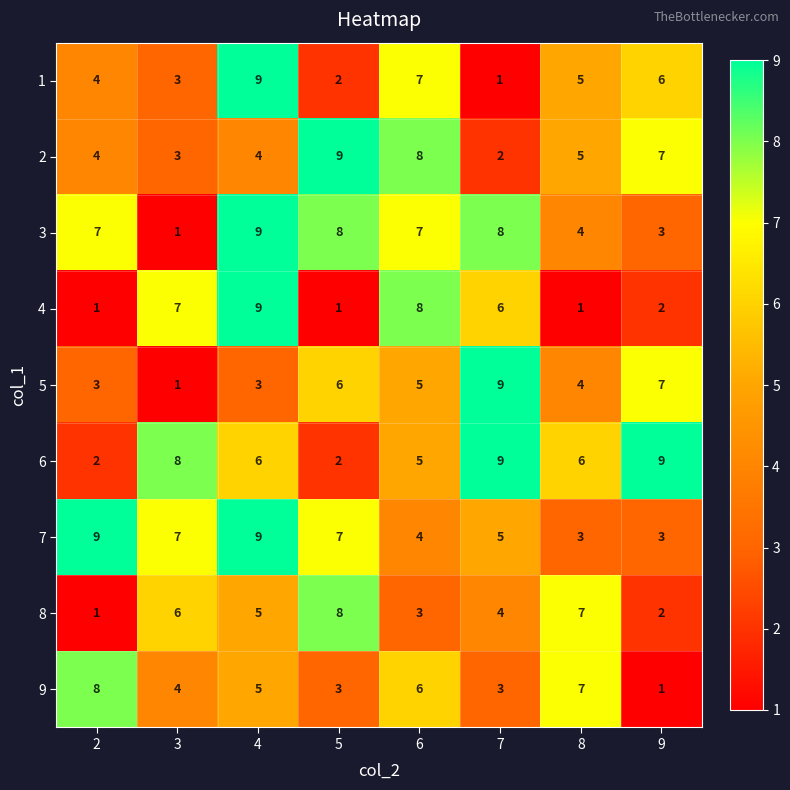

What is the maximum value for 8?

8